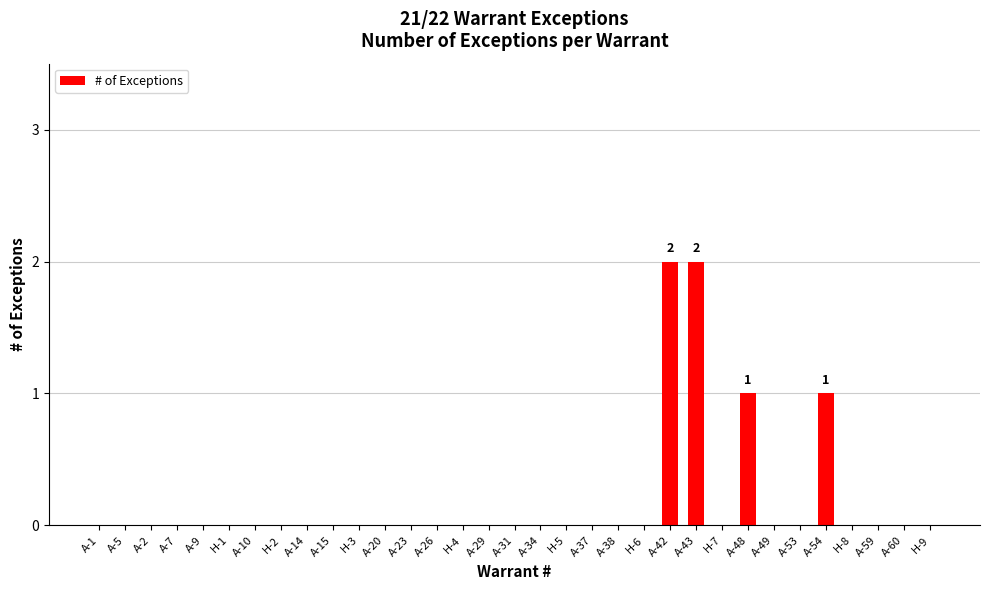

Is it true that the value at H-2 is 0?

True